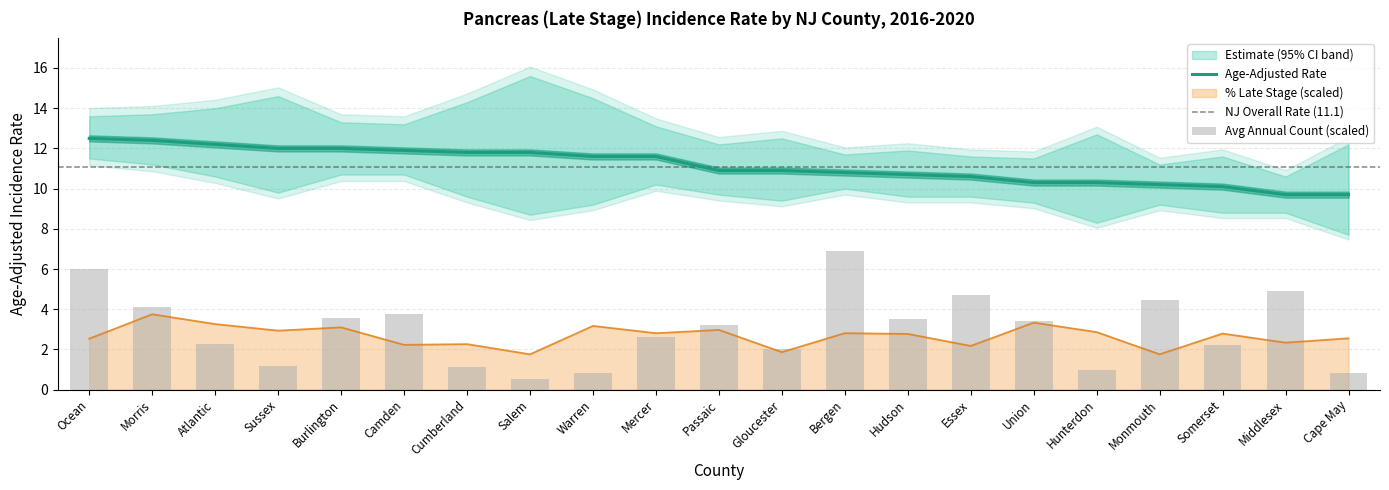

The value of Age-Adjusted Rate at Camden is 11.9. True or false?

True